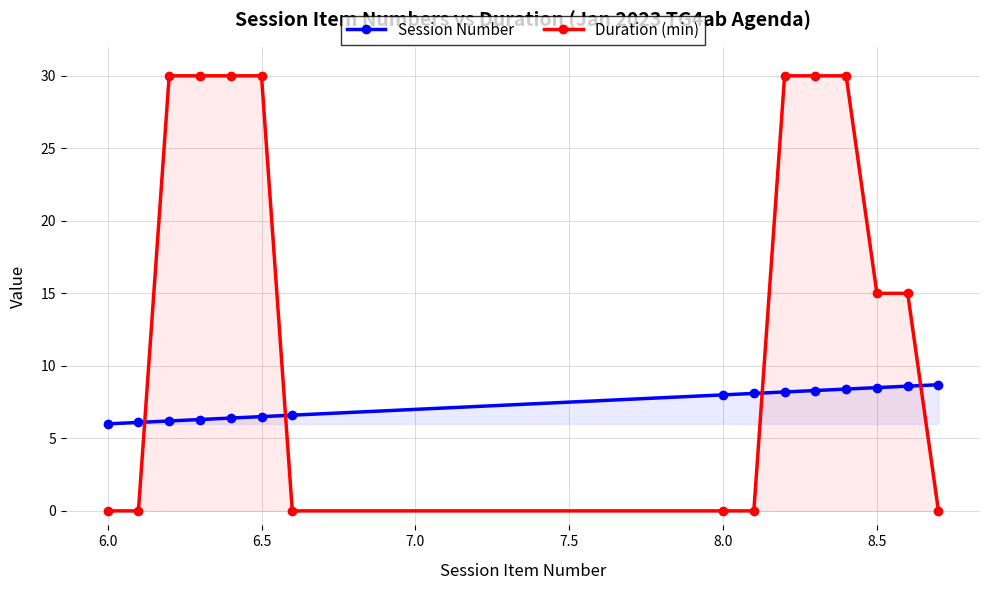

List the series in order of their peak value, lowest first.

Session Number, Duration (min)